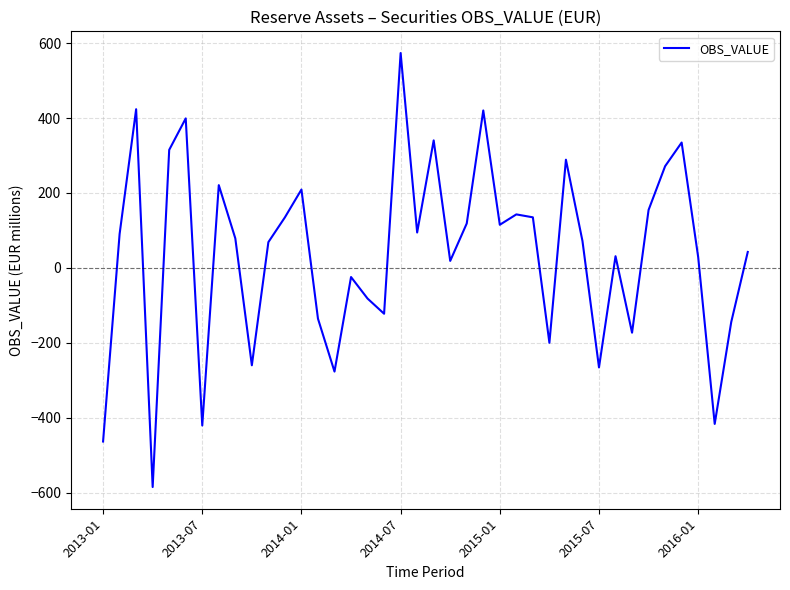

How many values are below 78?

20